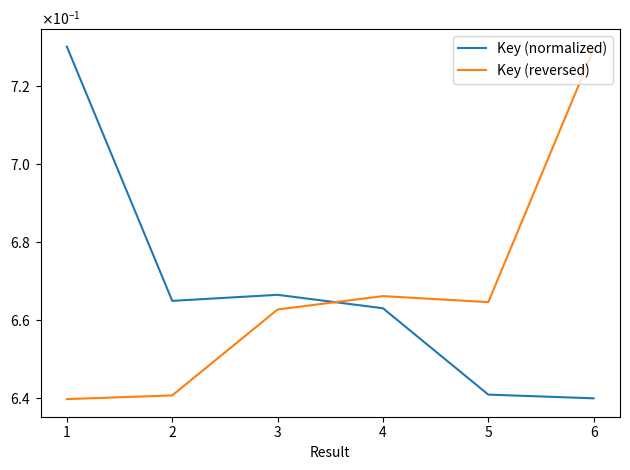

What is the sum of the Key (reversed) values at 2 and 3?

1.3